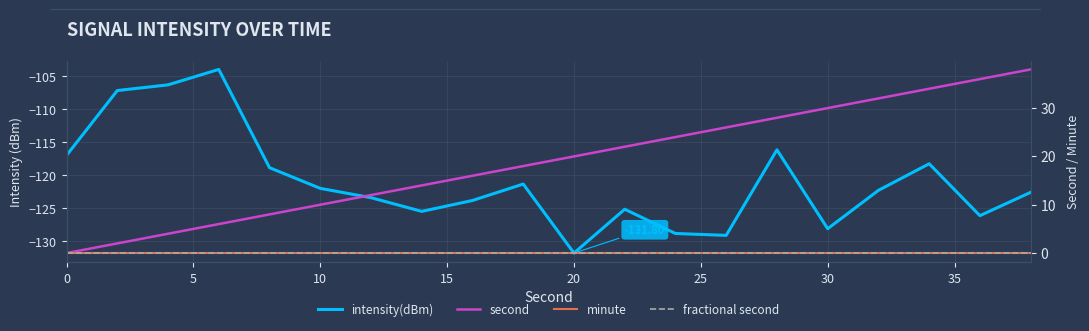

Is it true that minute equals 0.0 at 0?

True